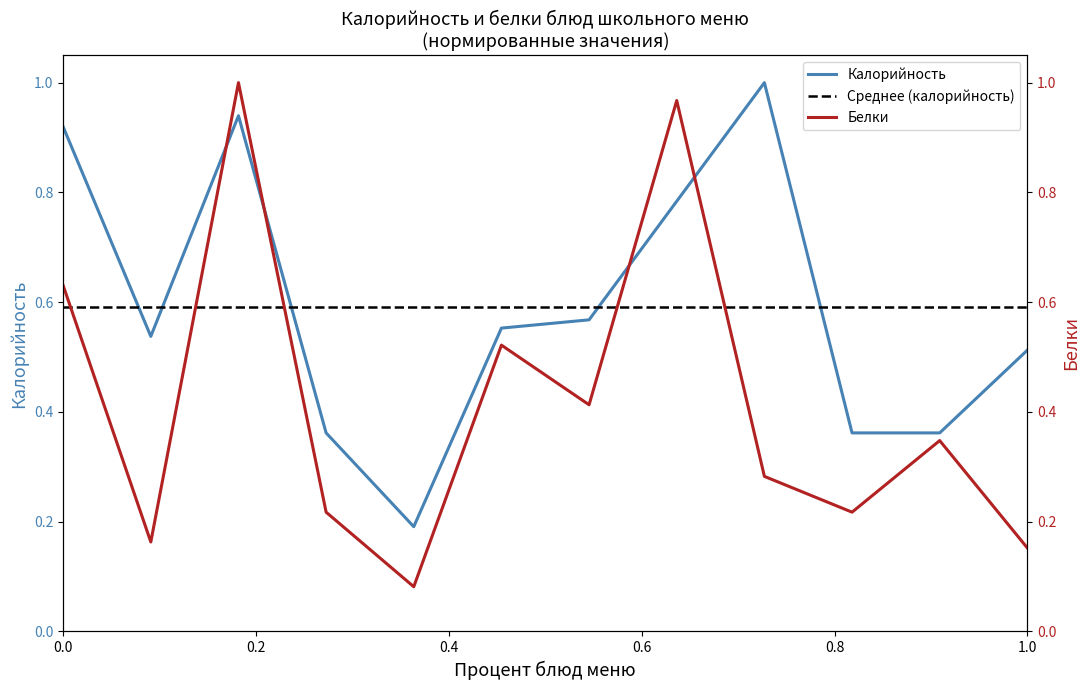

What is the minimum value for Калорийность?

0.2